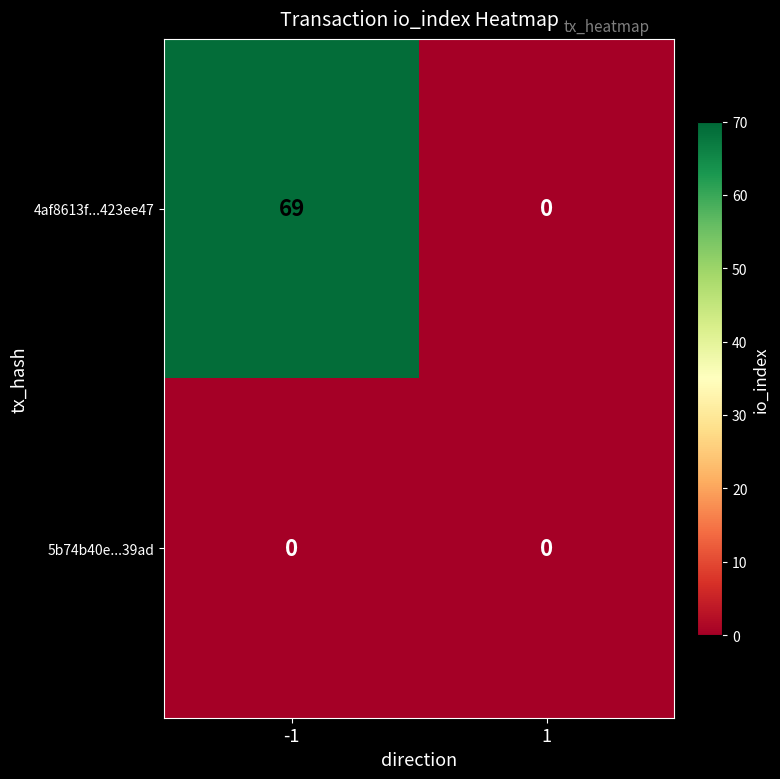

Reading right to left, list all the values displayed in this chart.

4af8613f...423ee47: 0	69
5b74b40e...39ad: 0	0